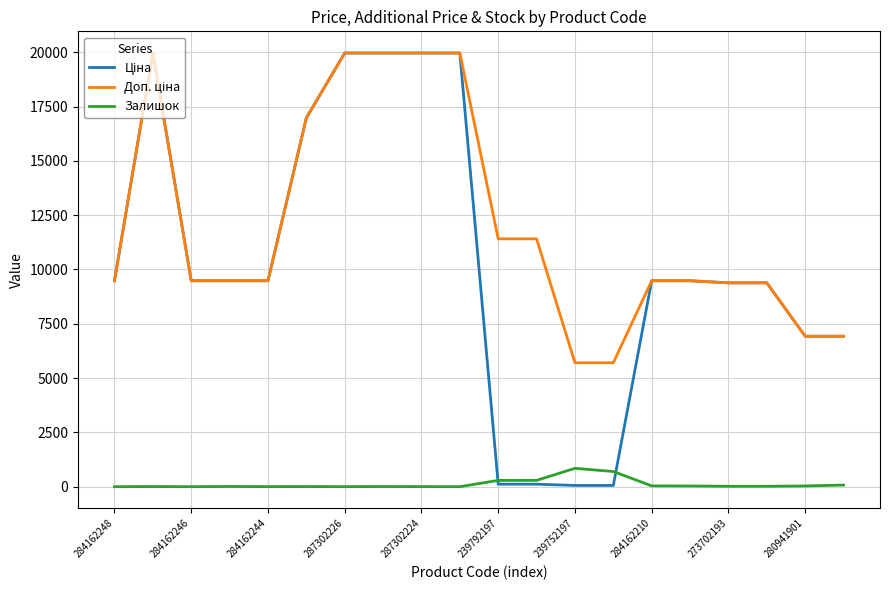

True or false: Ціна has more than 0 points higher than both neighbors.

True